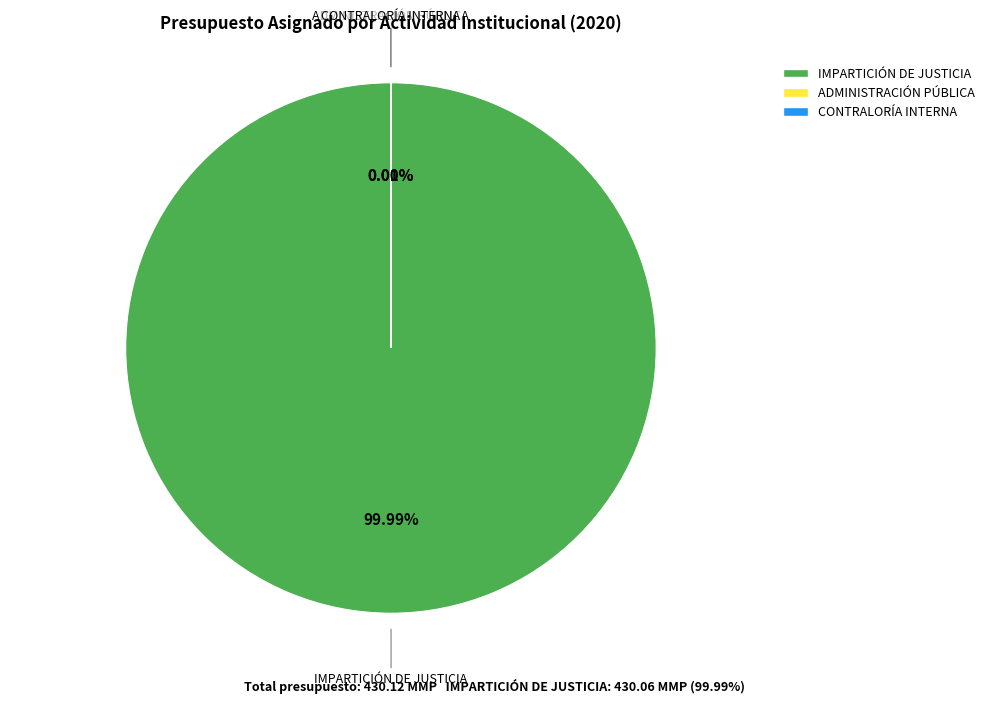

What is the majority slice?

IMPARTICIÓN DE JUSTICIA